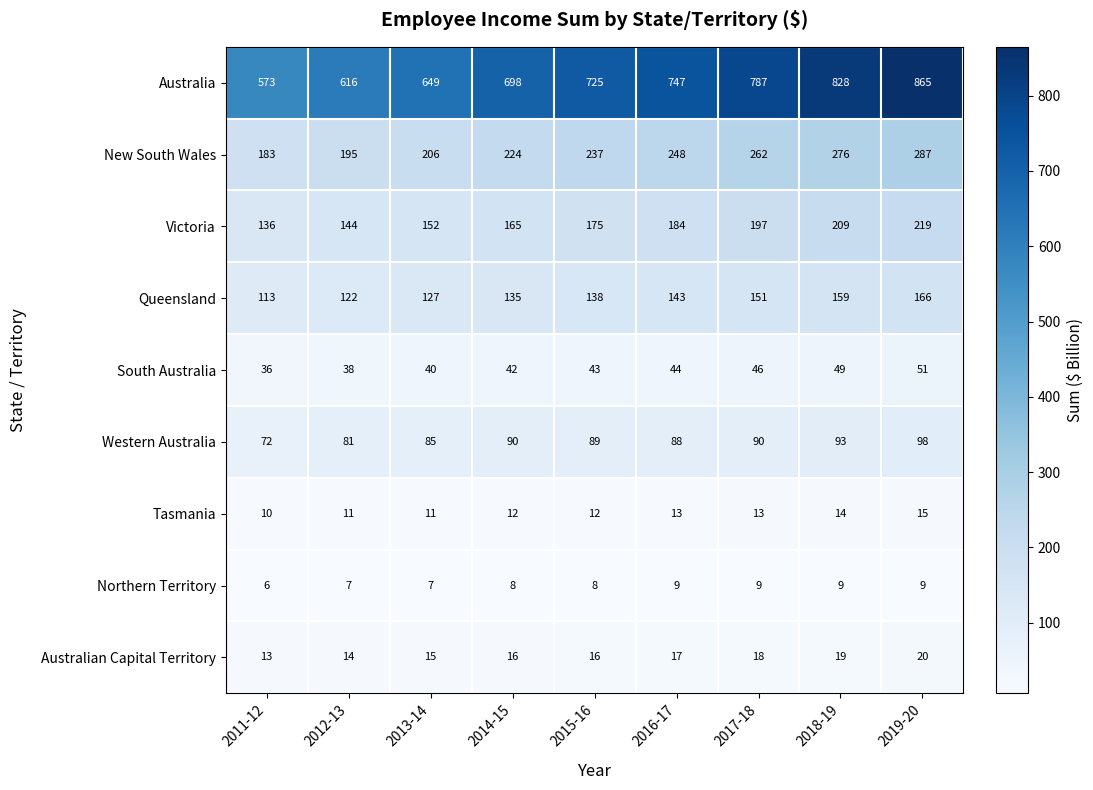

Rank the series at 2012-13 from lowest to highest value.

Northern Territory, Tasmania, Australian Capital Territory, South Australia, Western Australia, Queensland, Victoria, New South Wales, Australia